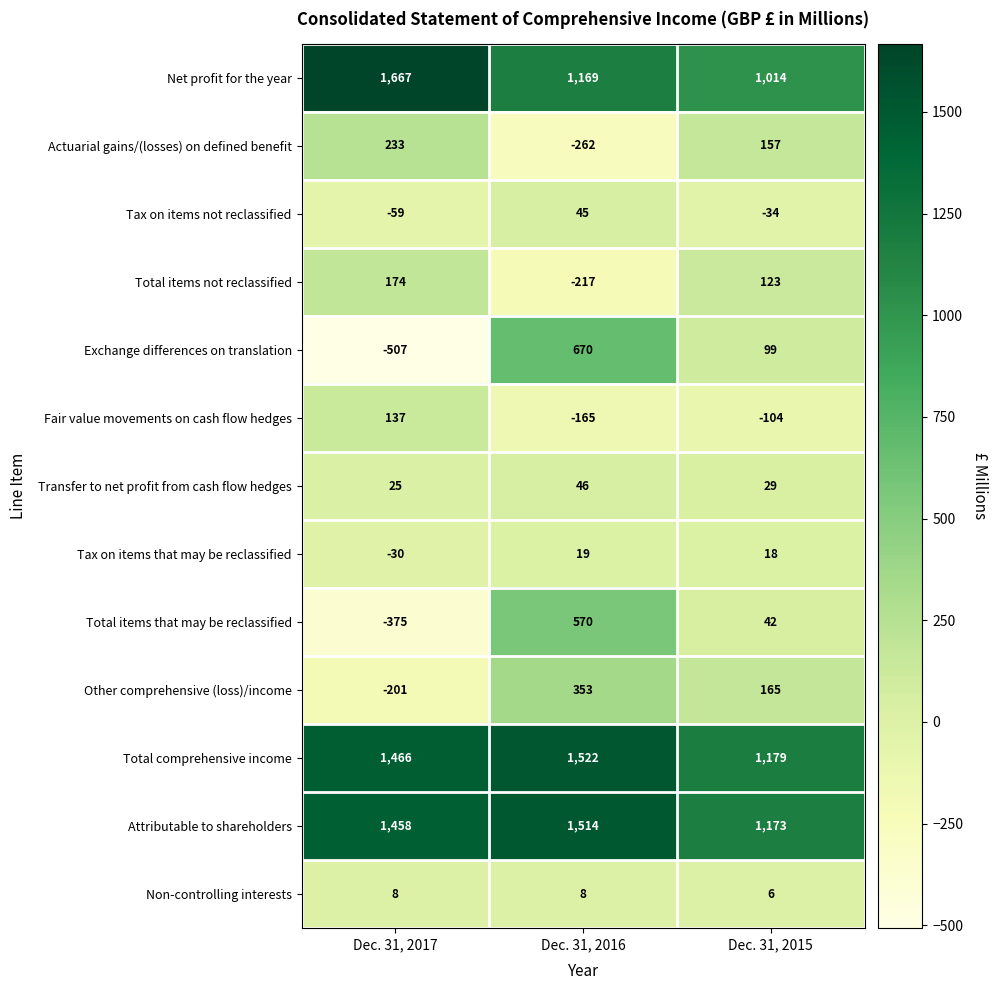

At how many categories does at least one series exceed 1052?

3